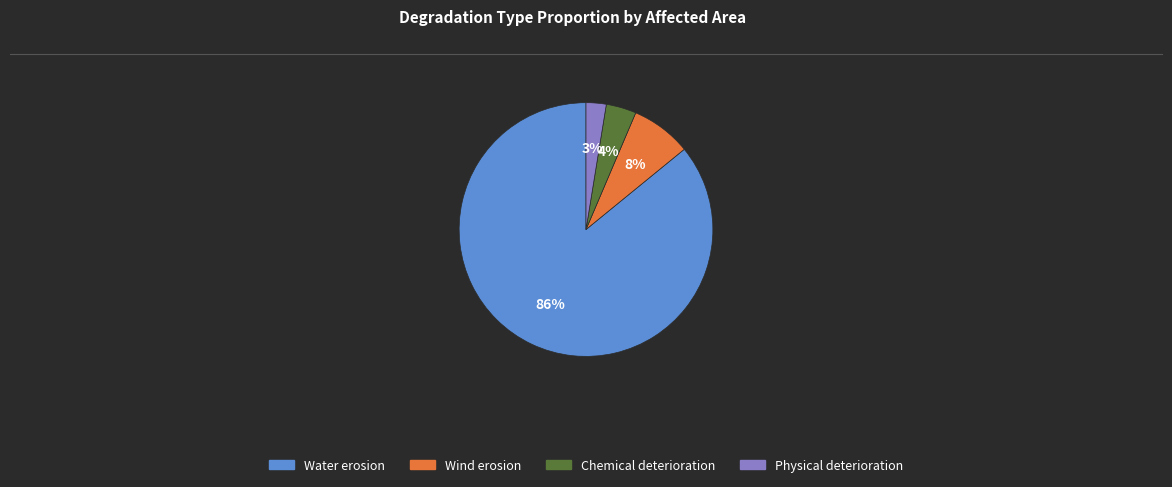

Is it true that Water erosion is 94% of the pie?

False